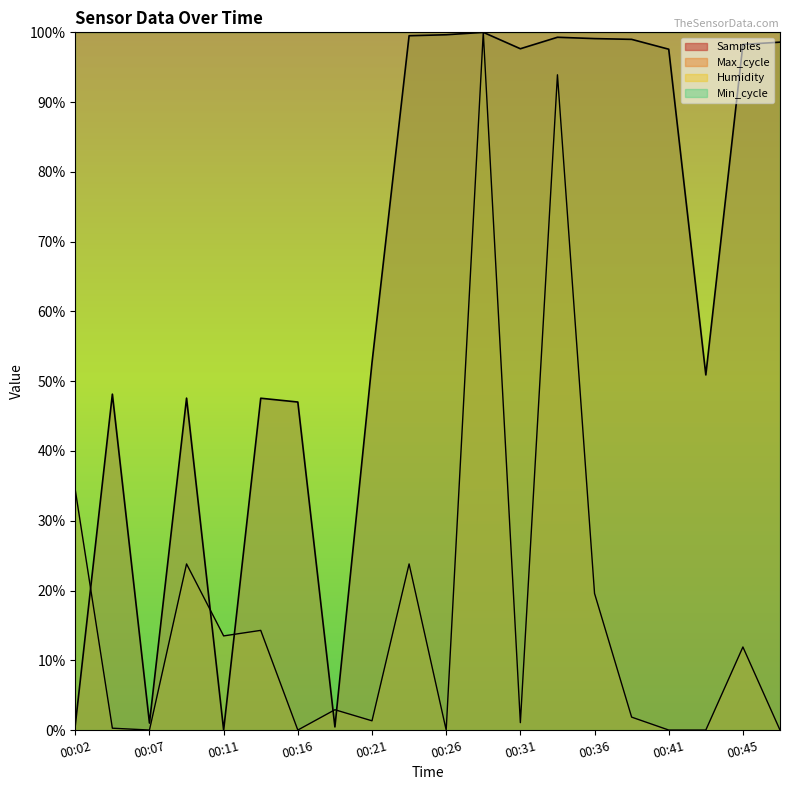

Is the value of Samples at 00:09 greater than the value of Max_cycle at 00:31?

Yes